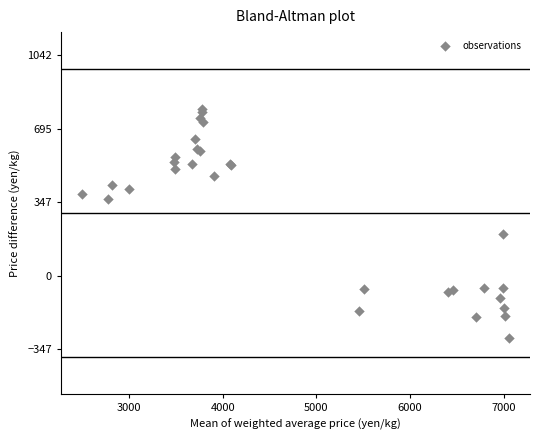

What Y value in the scatter plot is closest to 247?

199.3